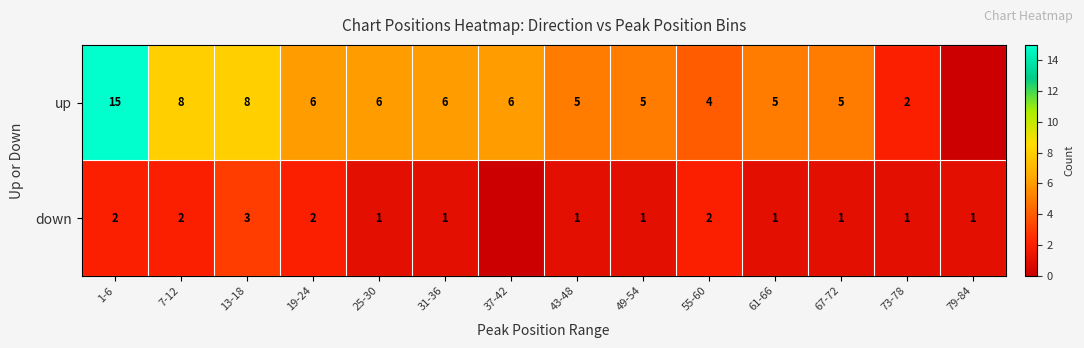

Is it true that up equals 3 at 55-60?

False